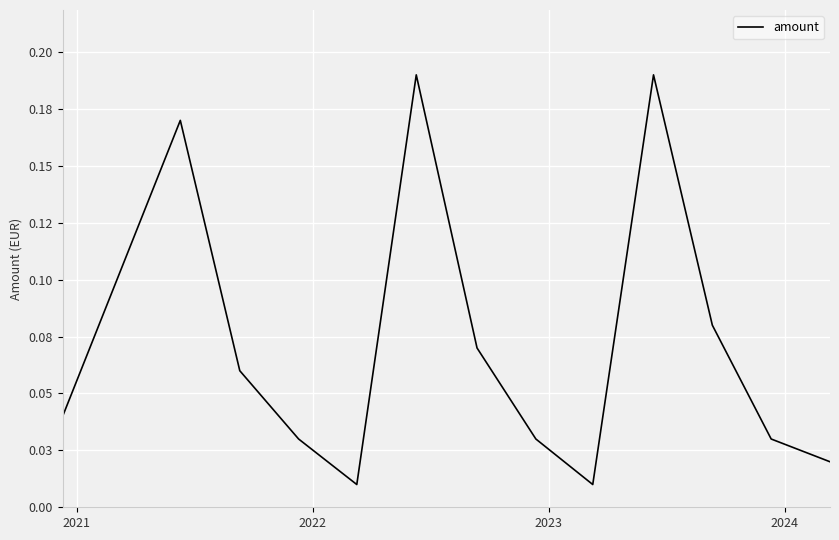

What is the sum of all values?

0.9